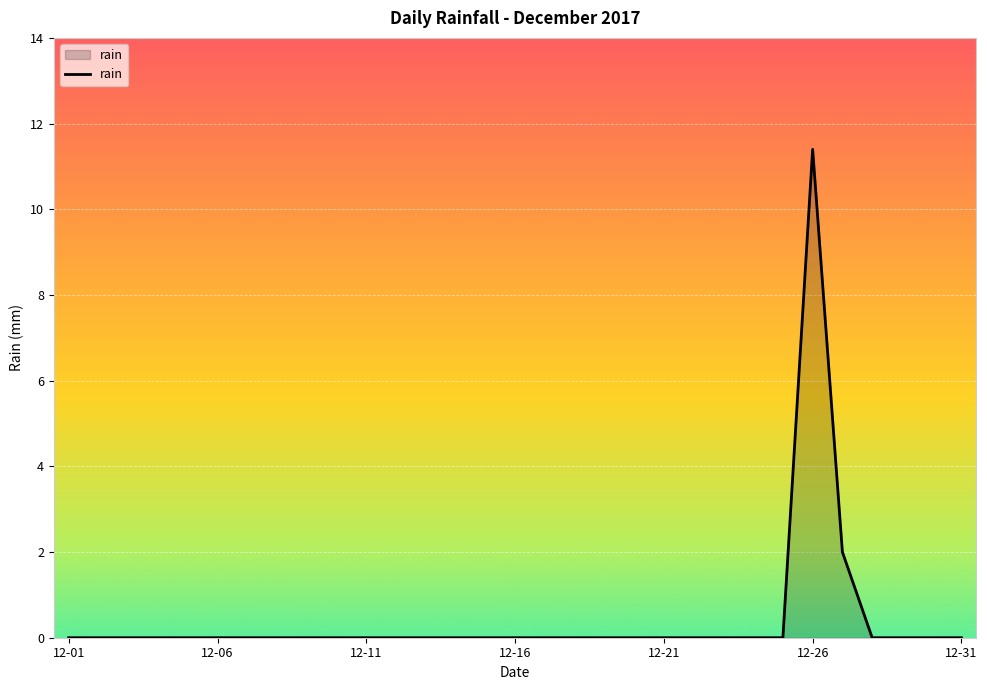

Does the chart have visible grid lines?

Yes